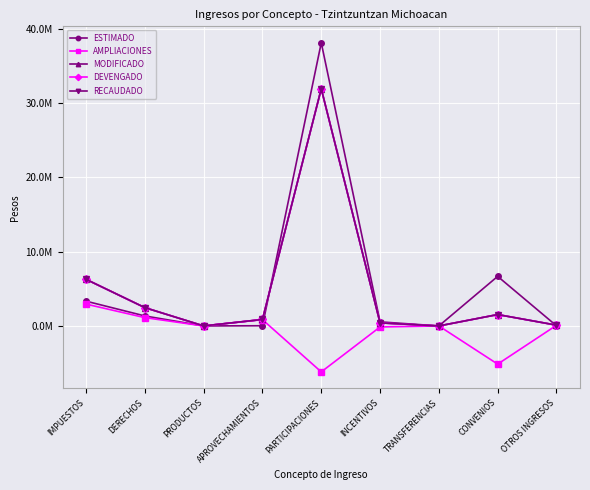

The value of AMPLIACIONES at INCENTIVOS is -51107.5. True or false?

False